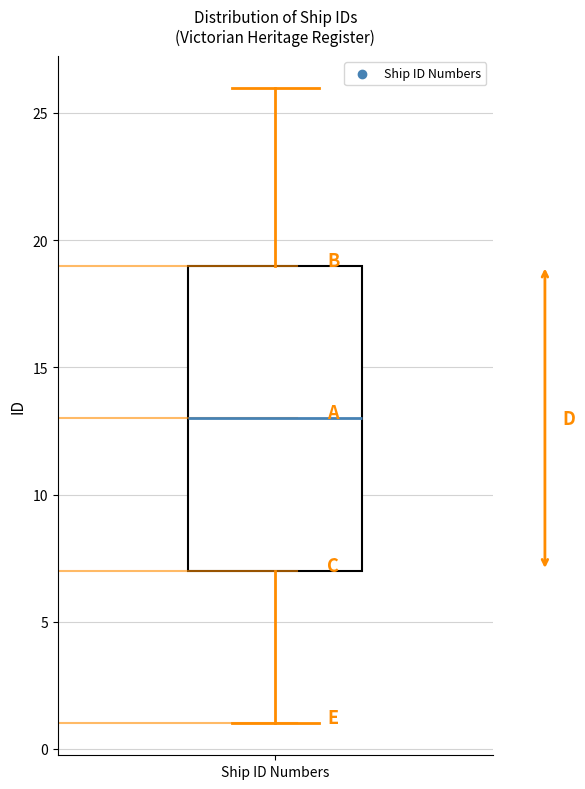

Transcribe this box plot: give where the median line is, the range the box spans, and where the two whiskers end, as read against the y-axis. The values are not printed on the chart, so give them approximately, as read against the axis.

median 13, box 7 to 19, whiskers 1 to 26